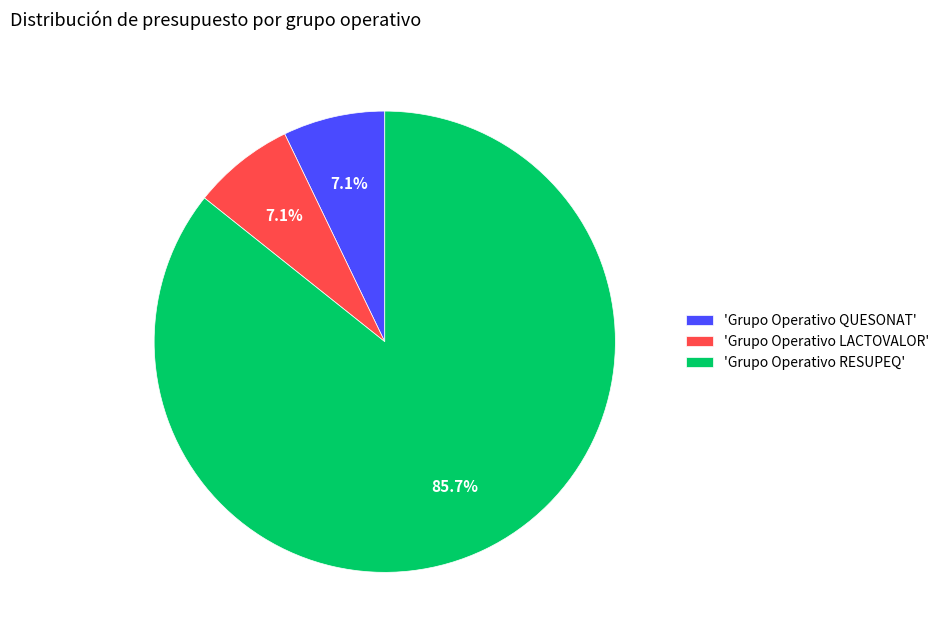

Which slice is the largest?

'Grupo Operativo RESUPEQ'